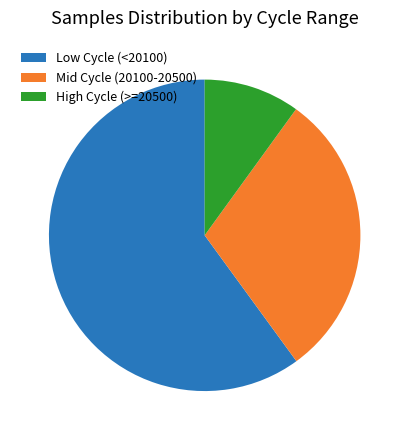

Is there any slice that represents more than half of the pie?

Yes